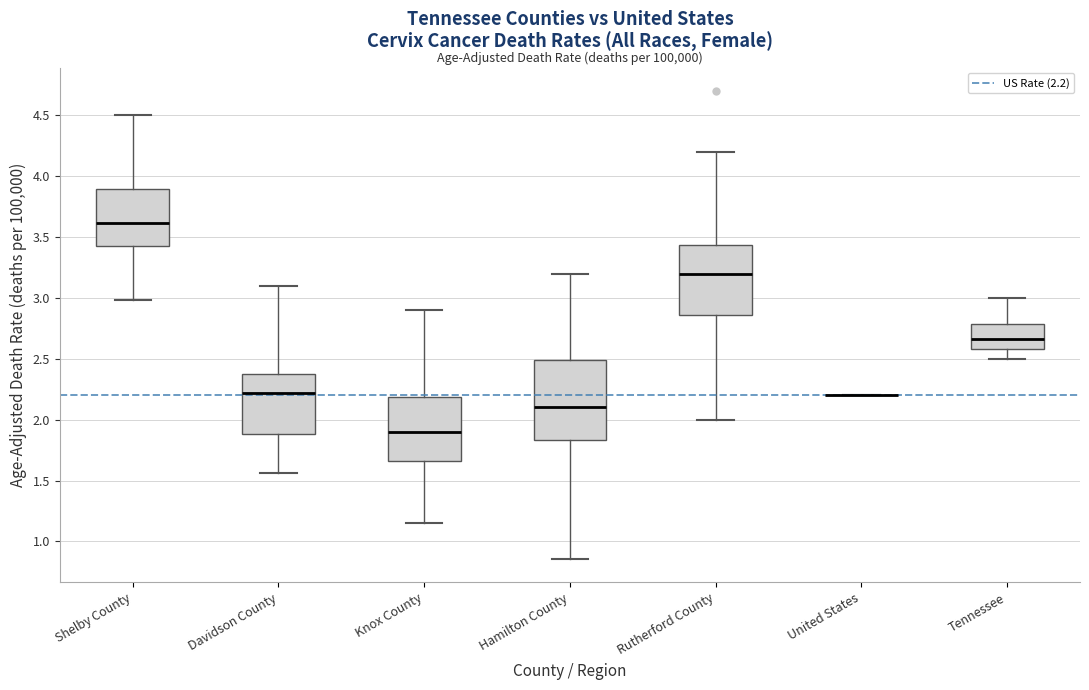

Comparing the boxes themselves (not the whiskers), which one is the tallest?

Hamilton County